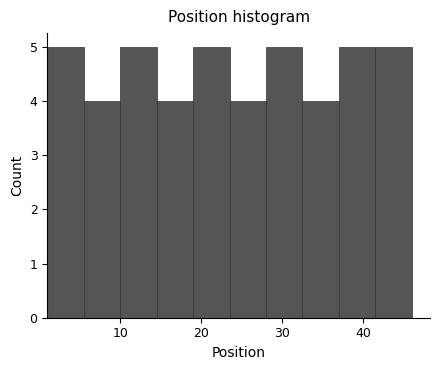

Reading left to right, list every bar in this chart as the range it spans on the x-axis followed by its height. Neither the bar edges nor the heights are printed on the chart, so give them approximately, as read against the axes.

1.0 to 5.5: 5
5.5 to 10.0: 4
10.0 to 14.5: 5
14.5 to 19.0: 4
19.0 to 23.5: 5
23.5 to 28.0: 4
28.0 to 32.5: 5
32.5 to 37.0: 4
37.0 to 41.5: 5
41.5 to 46.0: 5